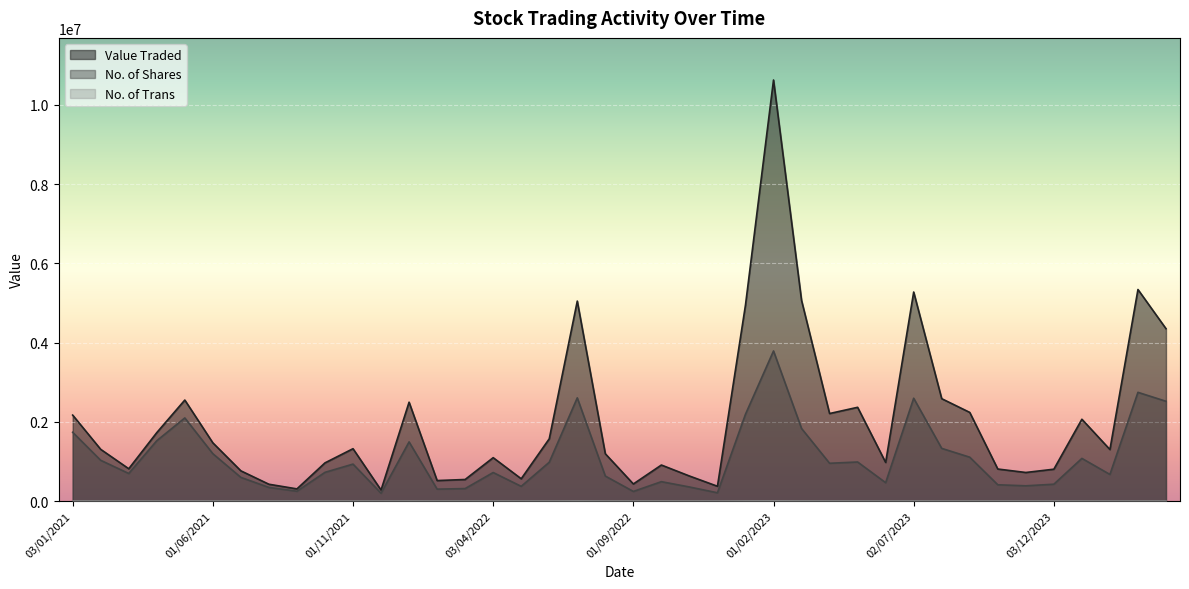

The value of No. of Trans at 01/09/2021 is 363. True or false?

True